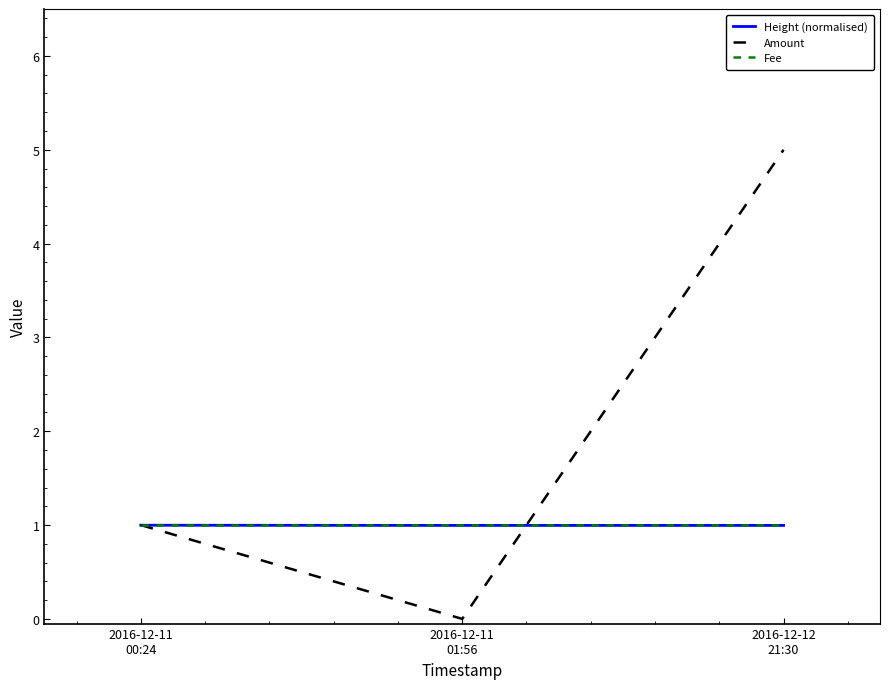

Which series has the widest spread of values?

Amount